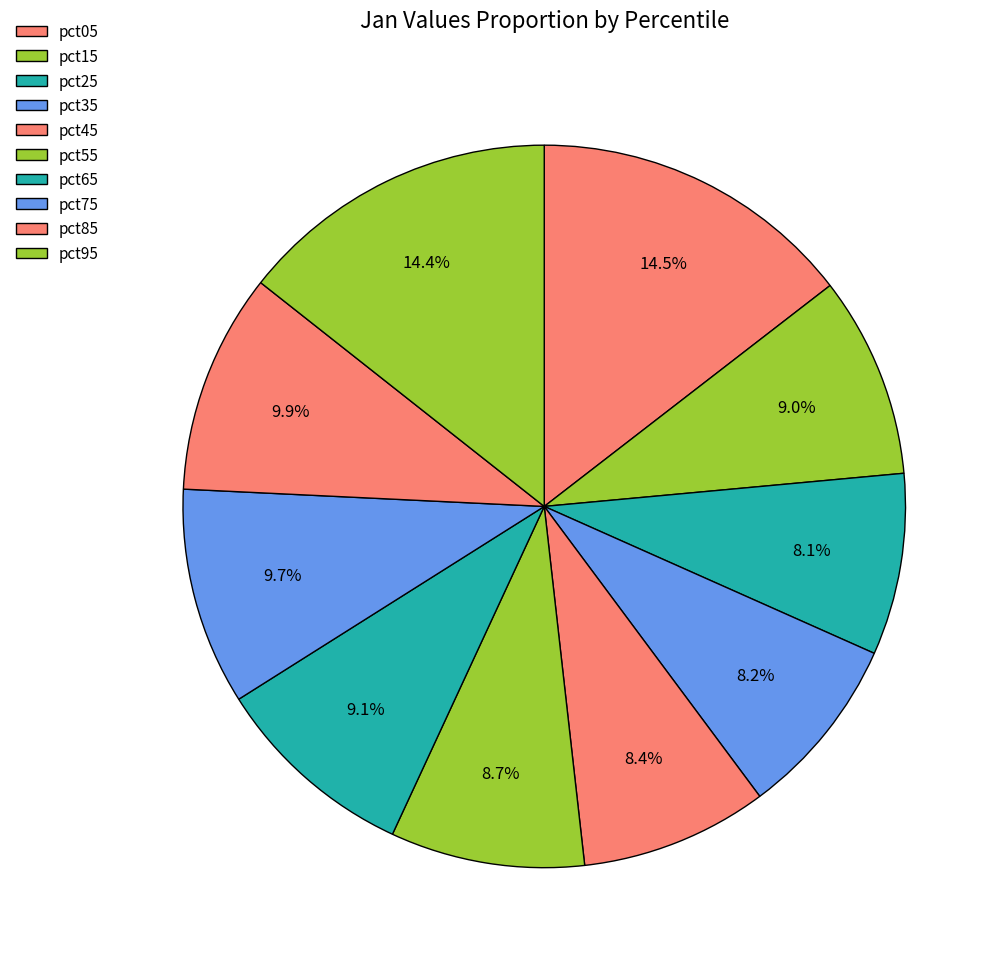

How many segments does this pie chart have?

10